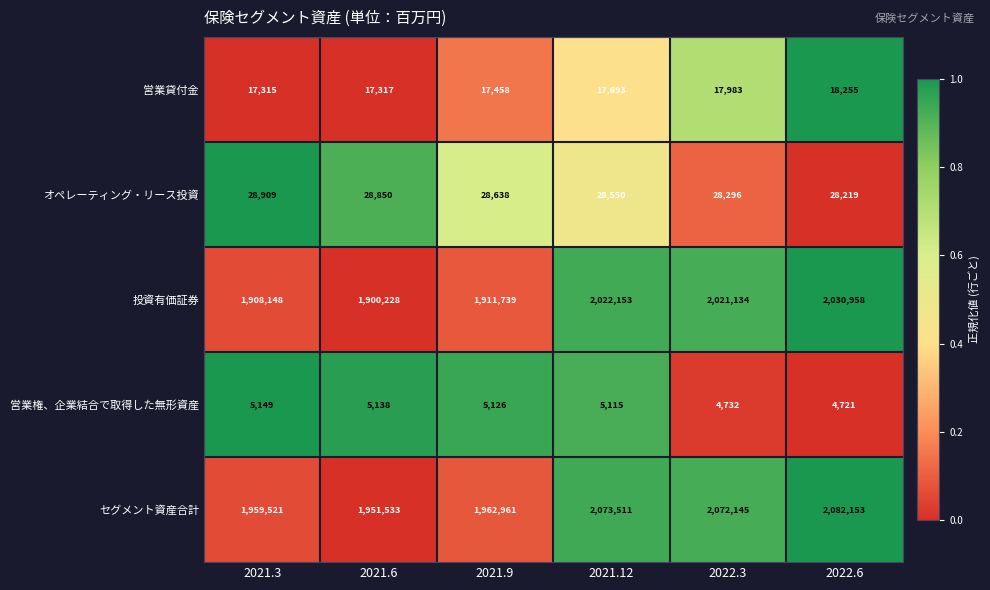

At which category is the sum across all series the highest?

2022.6